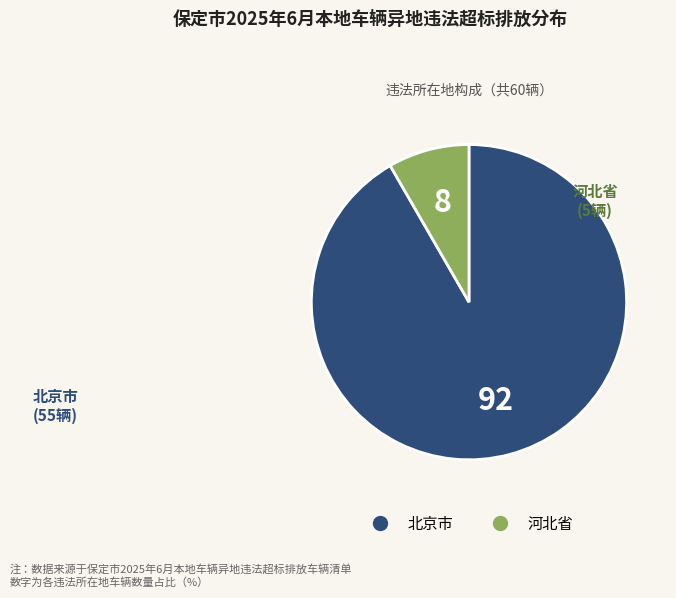

Count the number of slices in the pie.

2